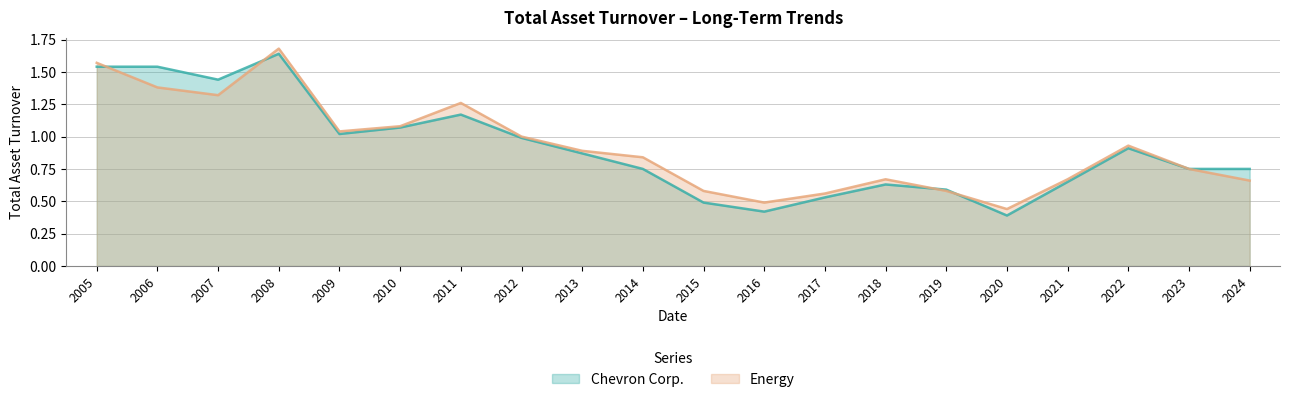

At which label does Chevron Corp. reach its minimum?

2020